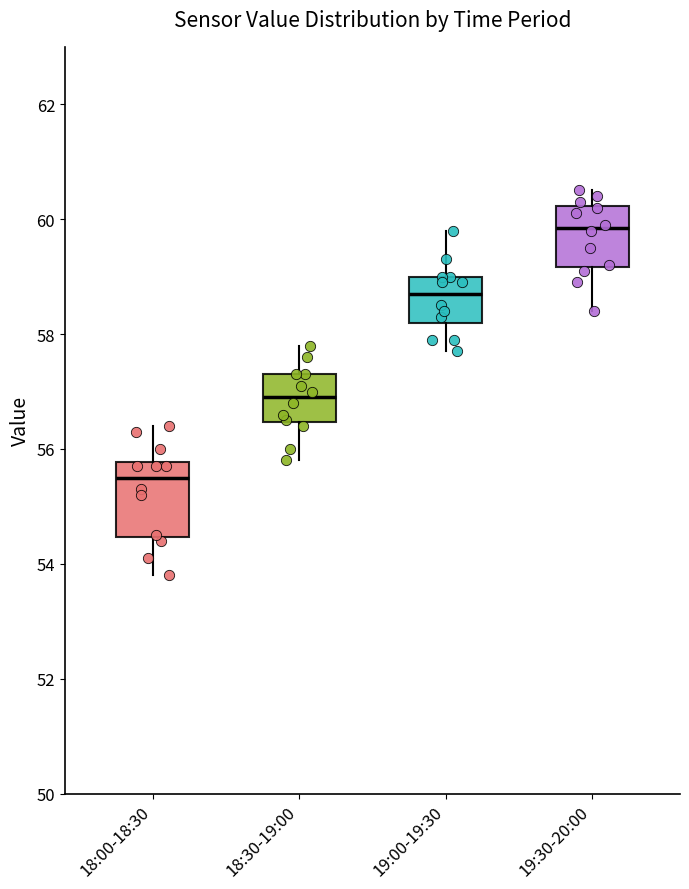

Reading left to right, transcribe this box plot: for each box, give where its median line is, the range the box spans, and where its two whiskers end, as read against the y-axis. The values are not printed on the chart, so give them approximately, as read against the axis.

18:00-18:30: median 55.6, box 54.4 to 55.8, whiskers 53.8 to 56.4
18:30-19:00: median 57.0, box 56.4 to 57.4, whiskers 55.8 to 57.8
19:00-19:30: median 58.8, box 58.2 to 59.0, whiskers 57.8 to 59.8
19:30-20:00: median 59.8, box 59.2 to 60.2, whiskers 58.4 to 60.6